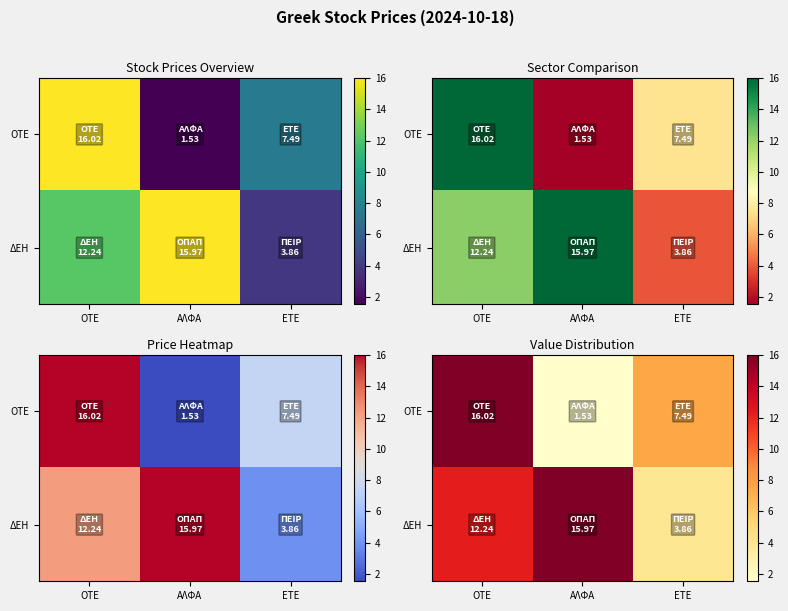

At which label is ΔΕΗ closest to 9?

ΟΤΕ